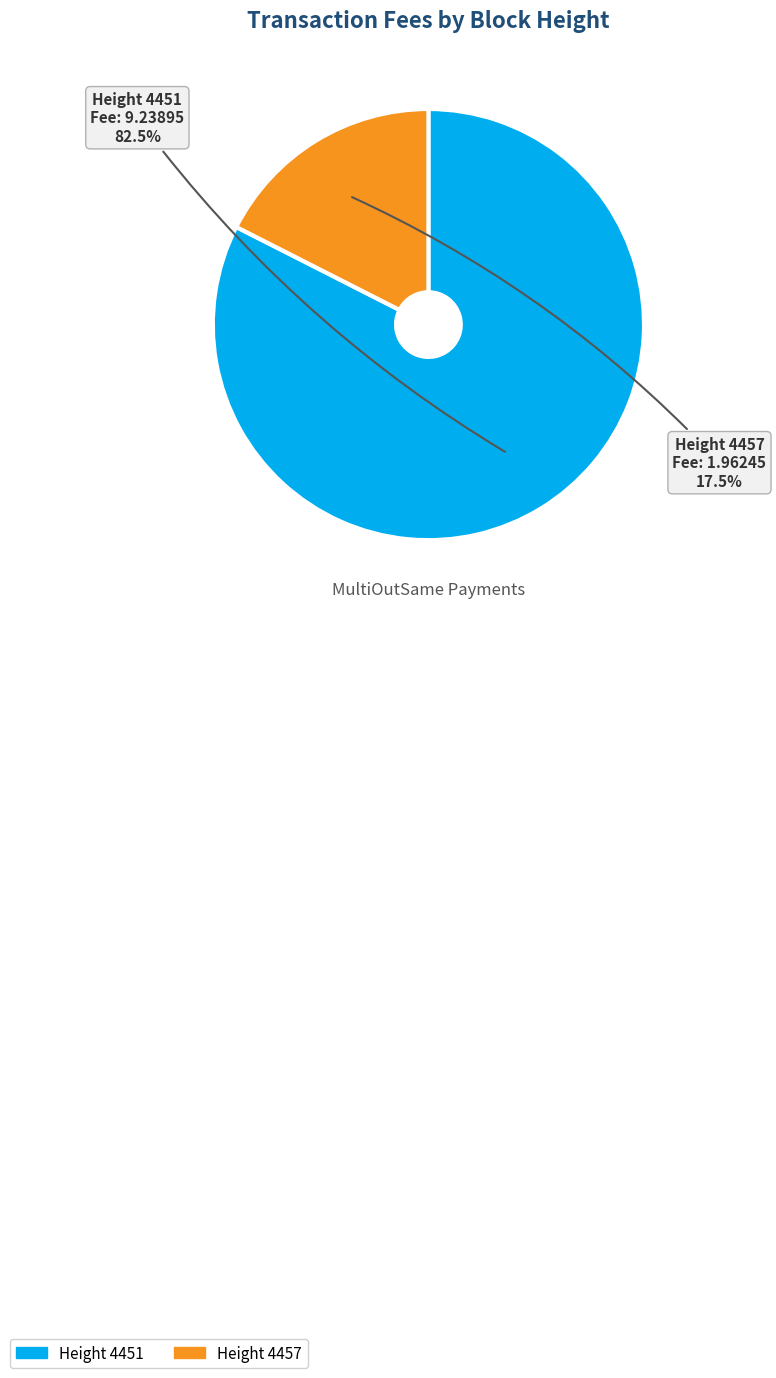

Count the number of slices in the pie.

2